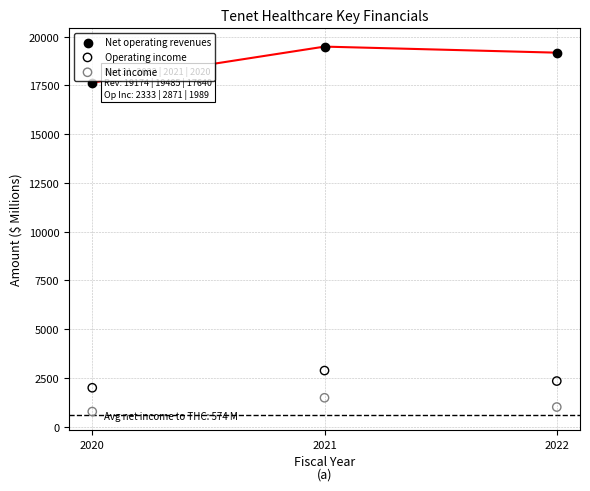

Which series has the largest Y range (max minus min)?

Net operating revenues